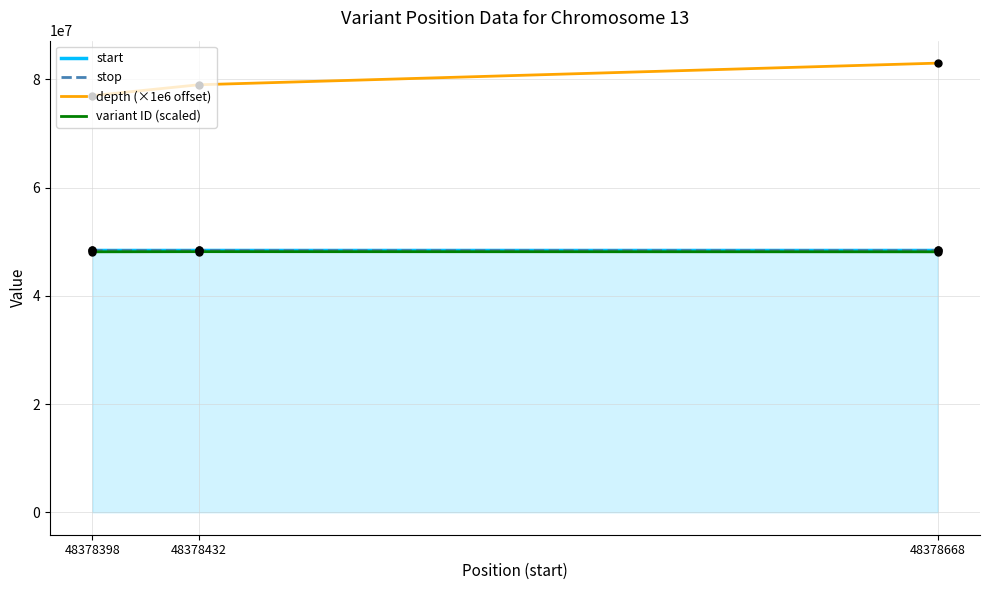

What is the difference between the highest and lowest values at 48378398?

28870123.1